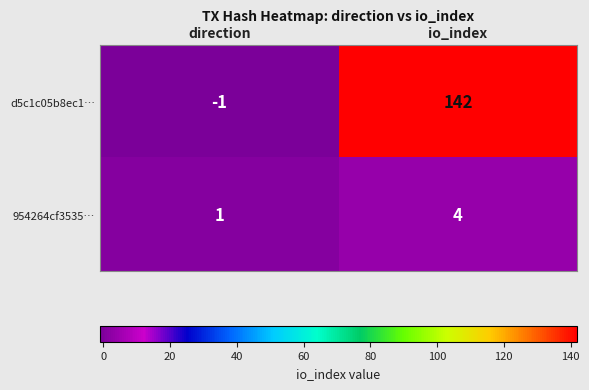

Which category has the highest value in the d5c1c05b8ec1… series?

io_index